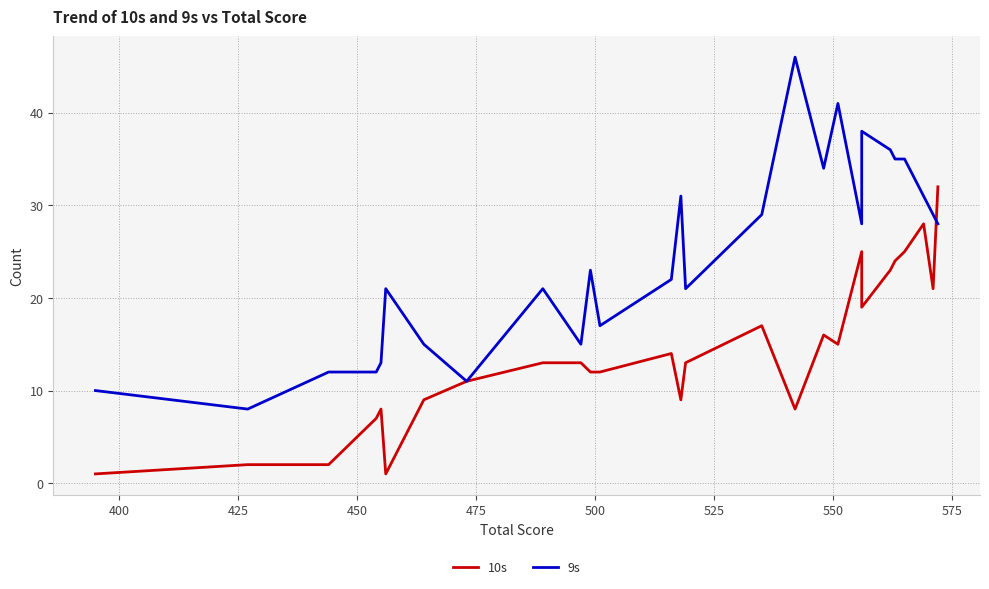

Reading left to right, transcribe all the data shown in this chart.

10s: 1	2	2	7	8	1	9	11	13	13	12	12	14	9	13	17	8	16	15	25	19	23	24	25	28	21	32
9s: 10	8	12	12	13	21	15	11	21	15	23	17	22	31	21	29	46	34	41	28	38	36	35	35	31	29	28